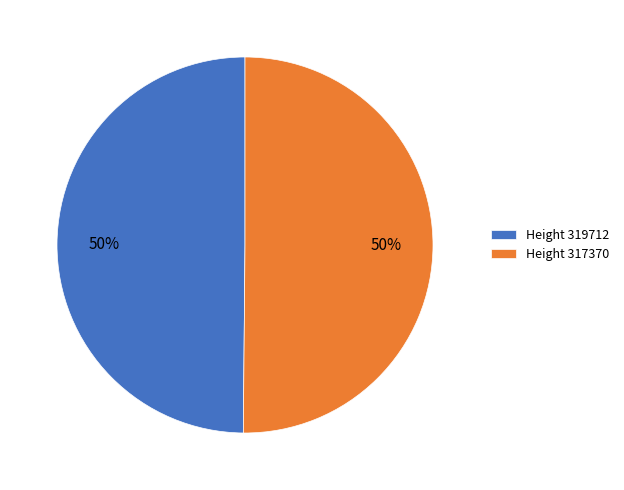

True or false: Height 317370 accounts for 42% of the total.

False